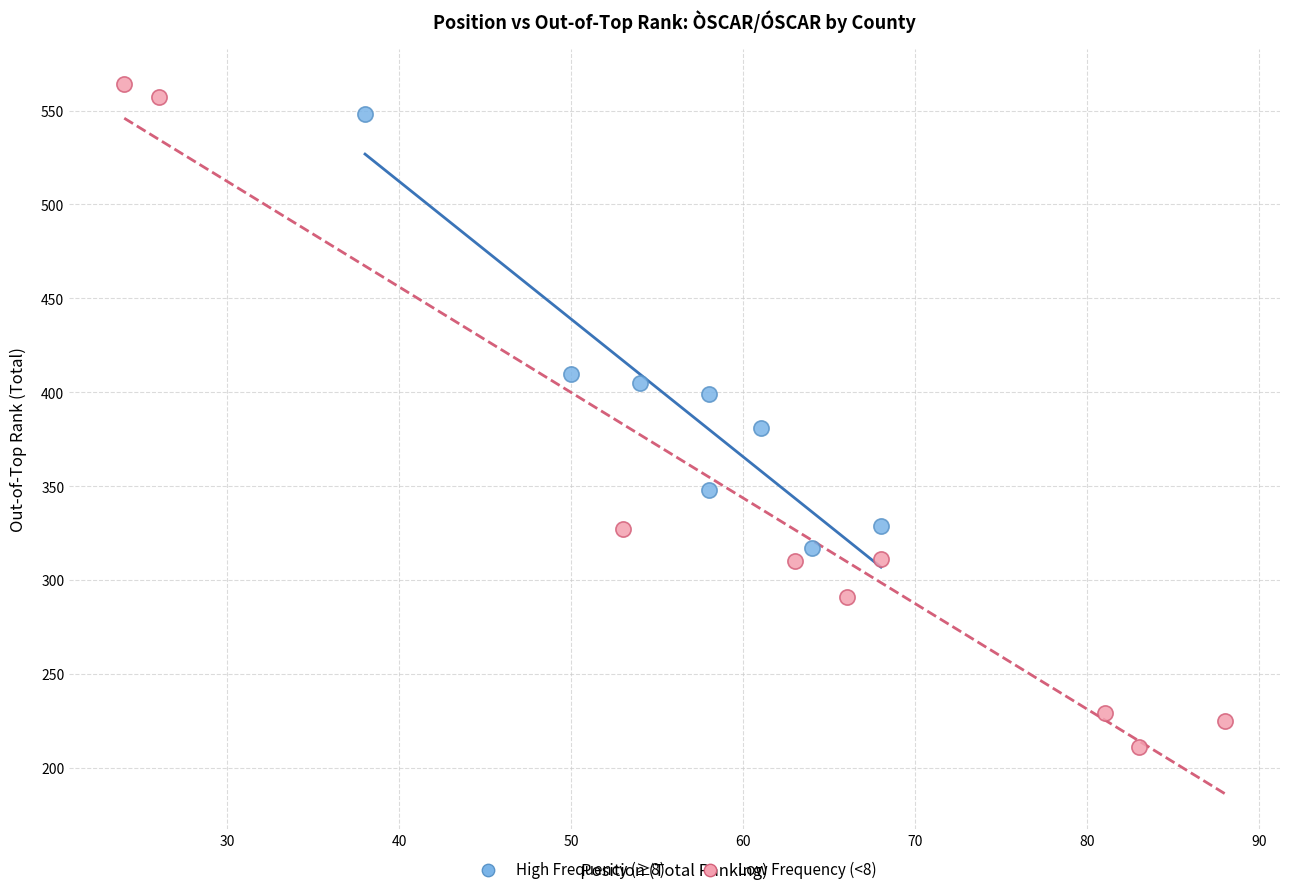

Which series reaches the minimum Y coordinate?

Low Frequency (<8)